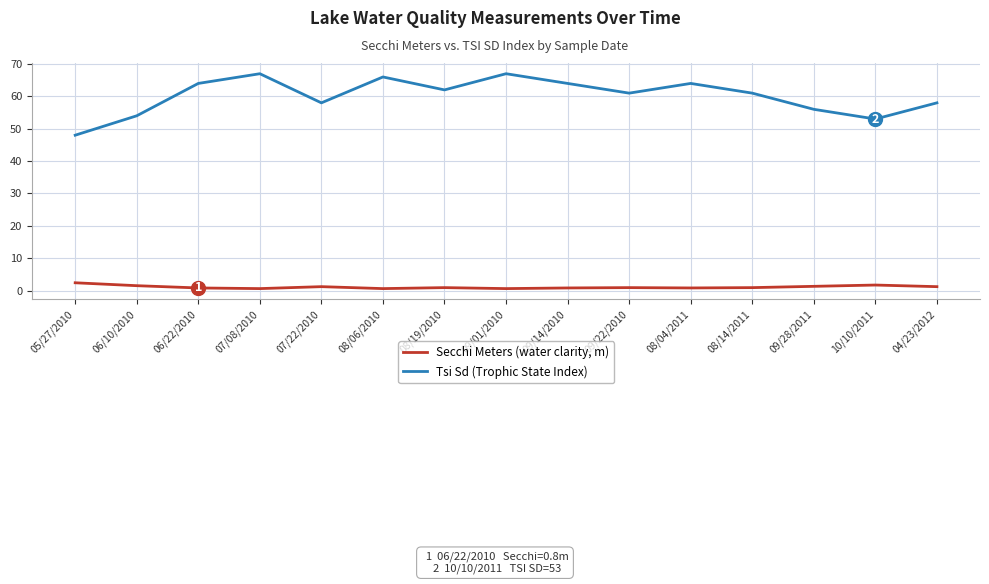

What is the spread (max minus min) of values at 10/10/2011?

51.3